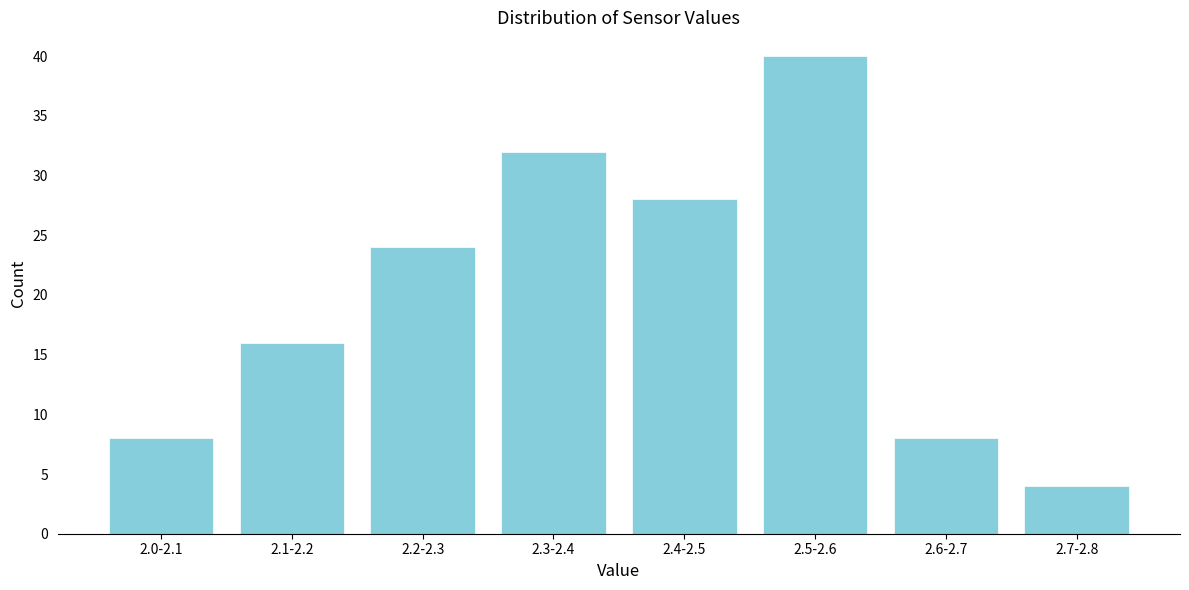

Reading left to right, transcribe all the data shown in this chart.

8	16	24	32	28	40	8	4